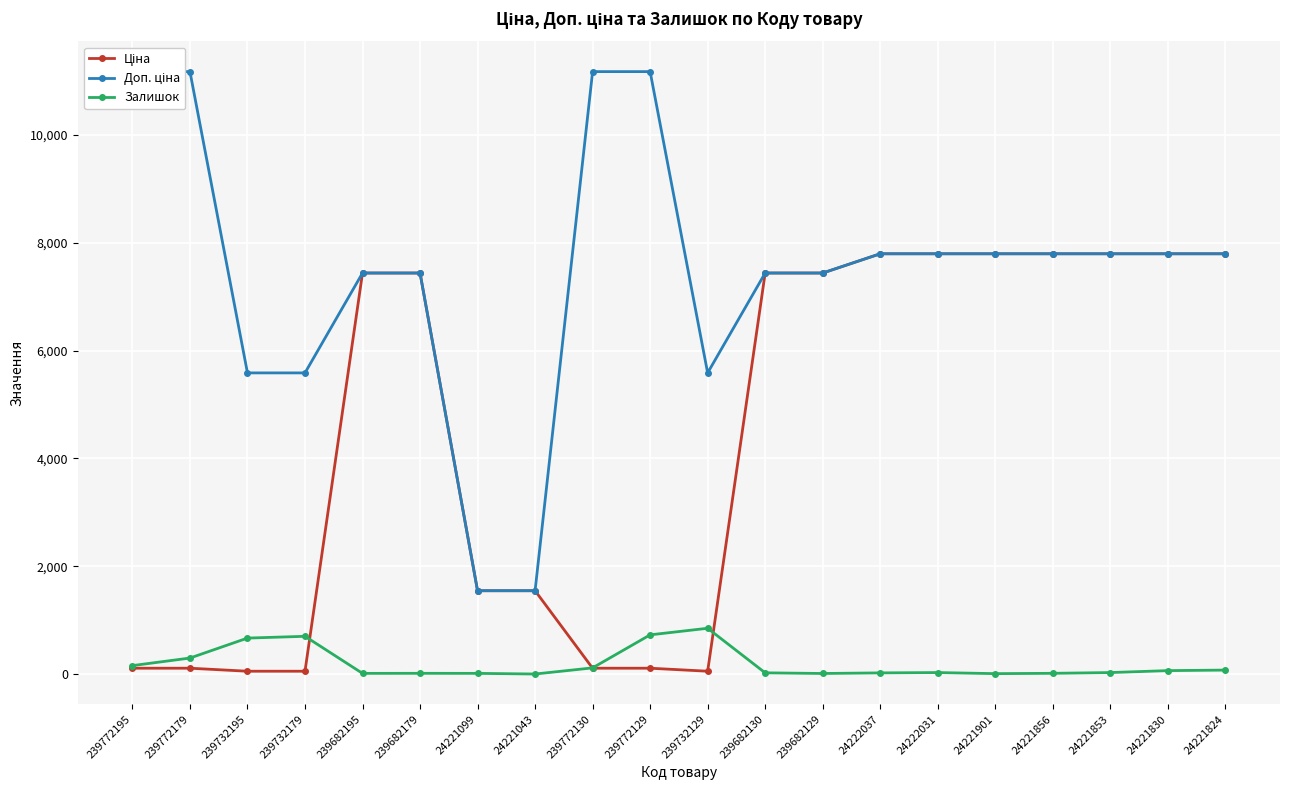

At which category does Доп. ціна reach its first local valley?

239732129